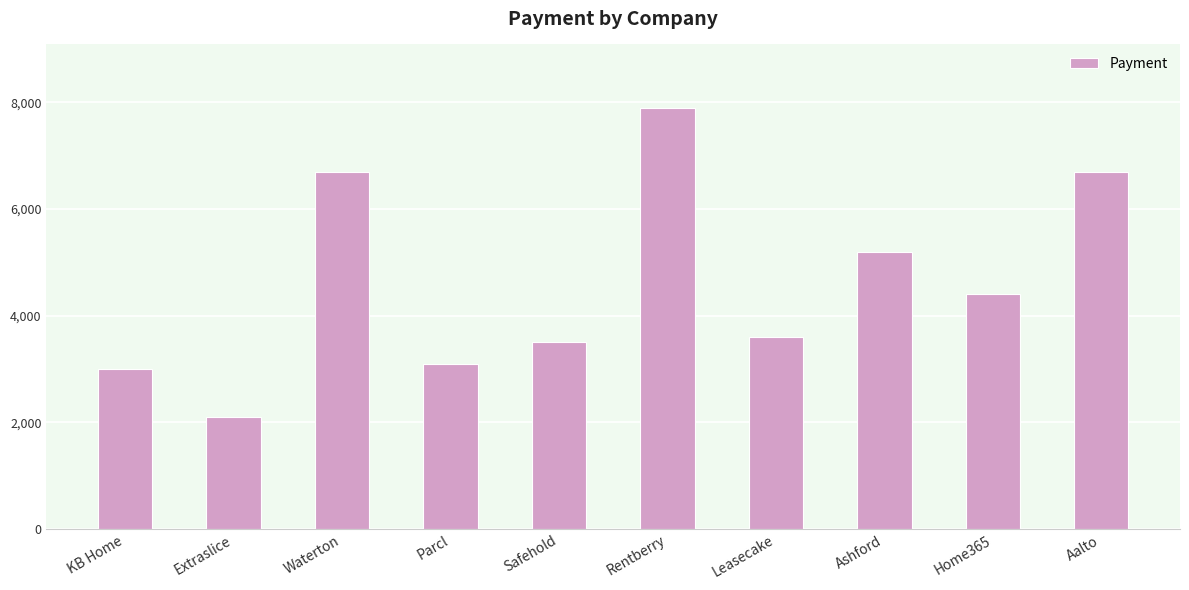

At which label is the value closest to 5000?

Ashford